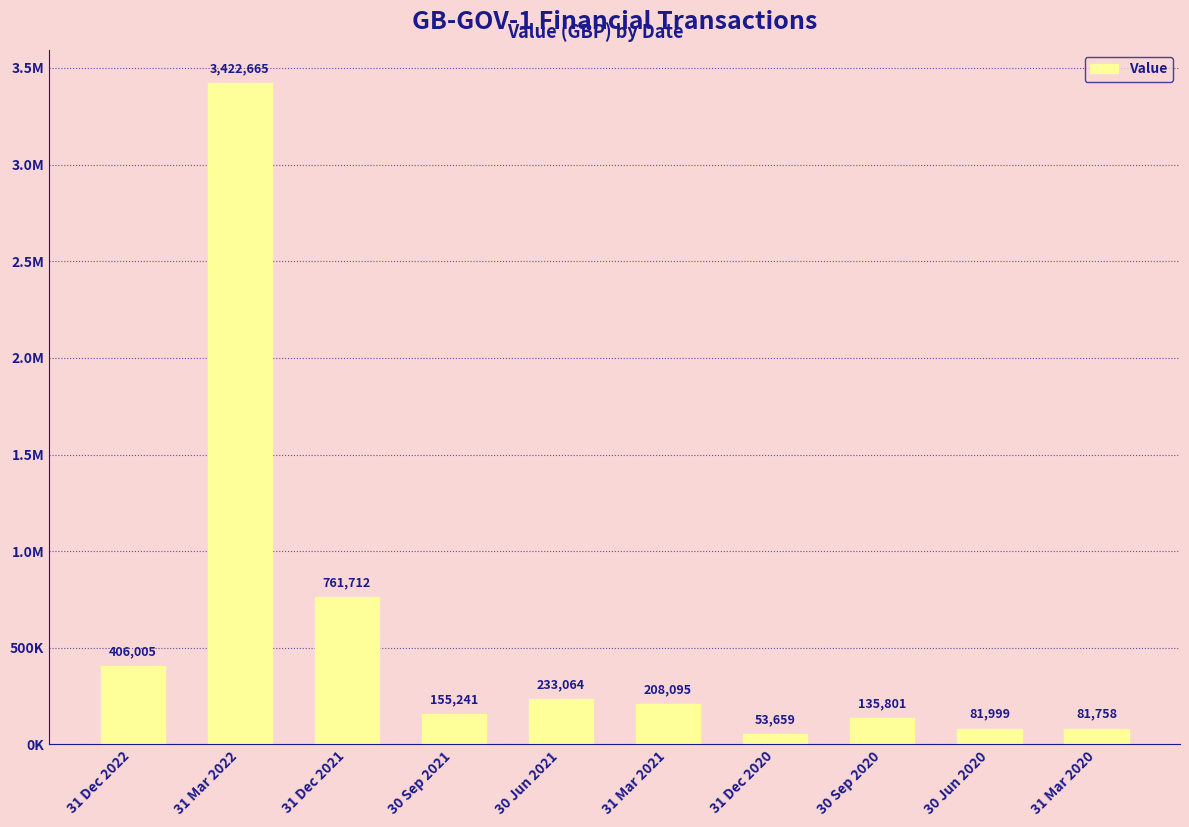

How many categories are shown in the chart?

10